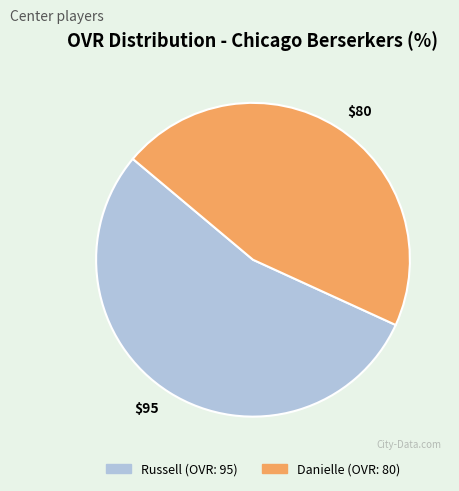

Does $95 represent more than half of the total?

Yes